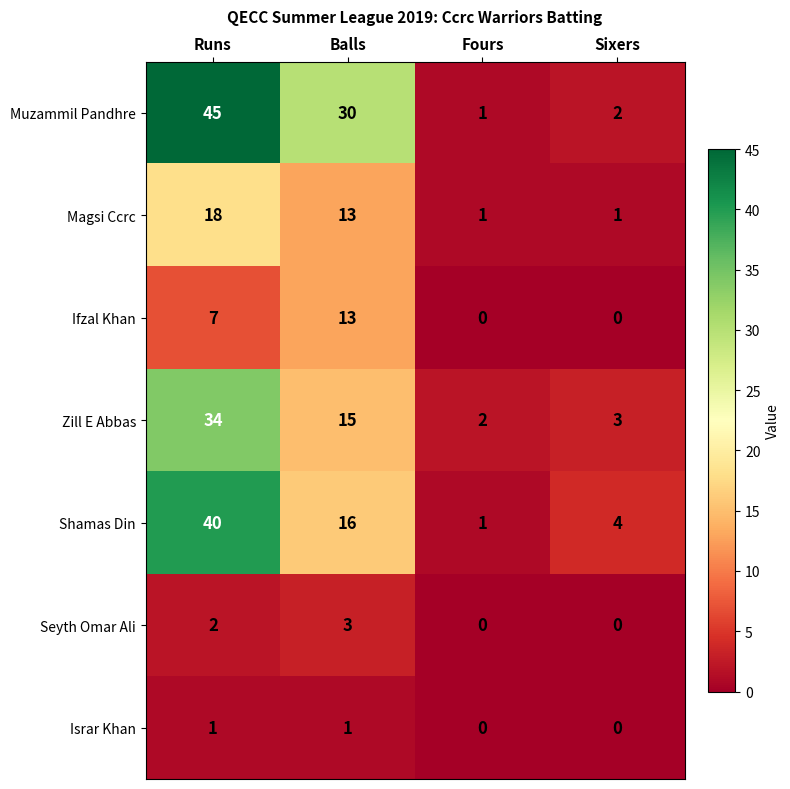

What is the spread (max minus min) of values at Sixers?

4